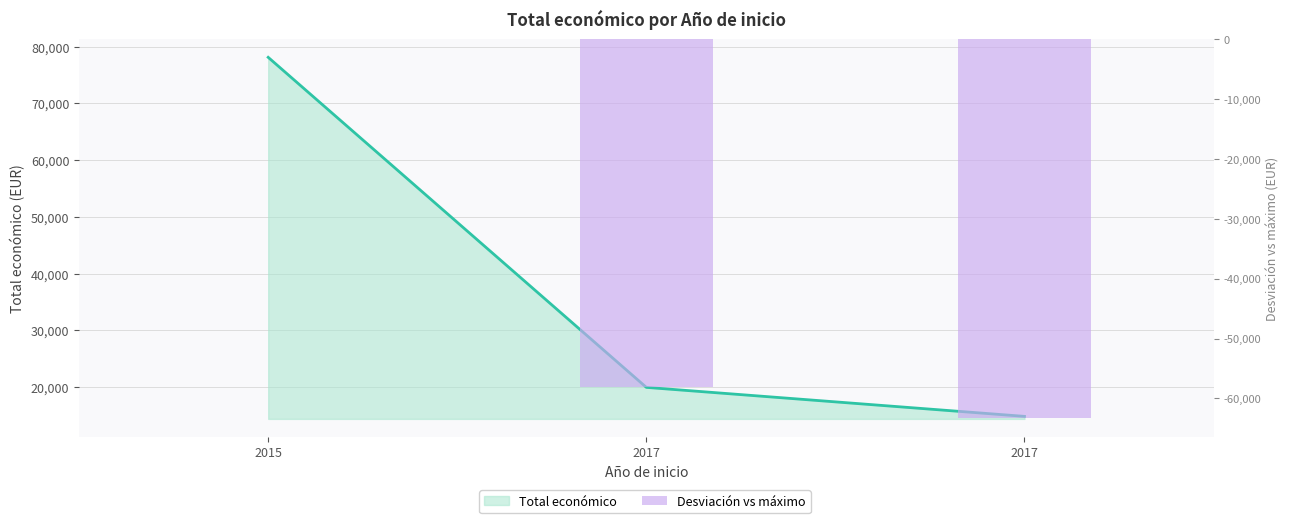

List the labels in order of value, smallest first.

2017, 2017, 2015